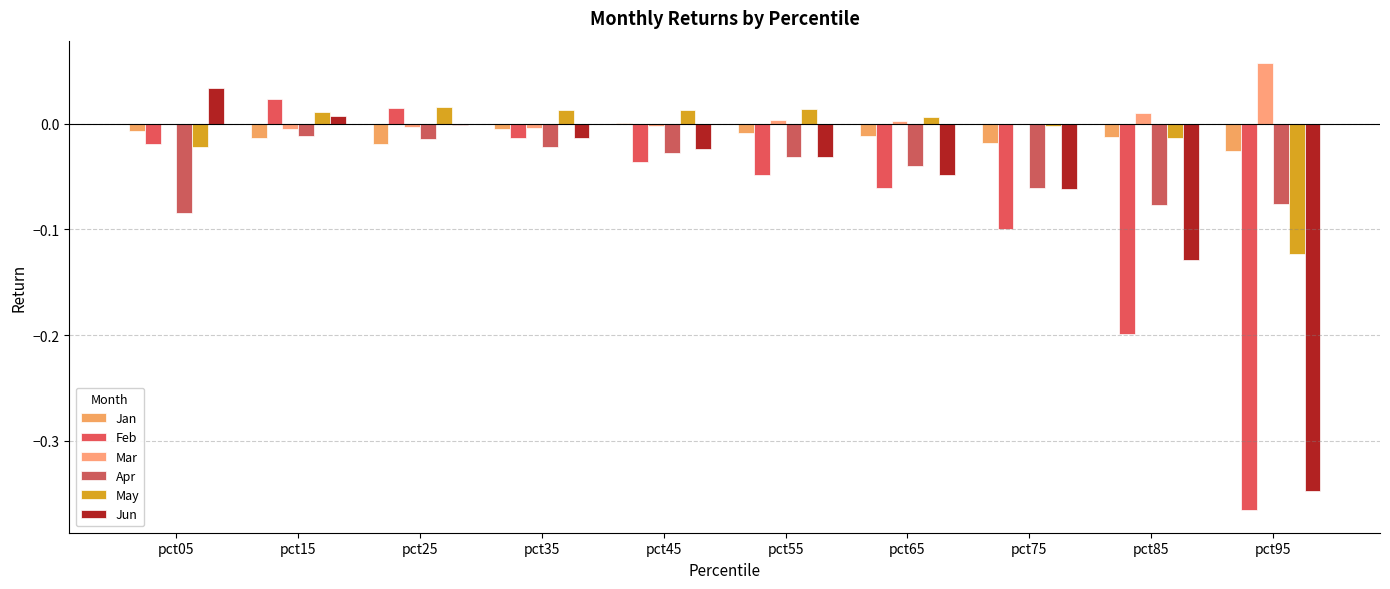

How many series are shown in this chart?

6